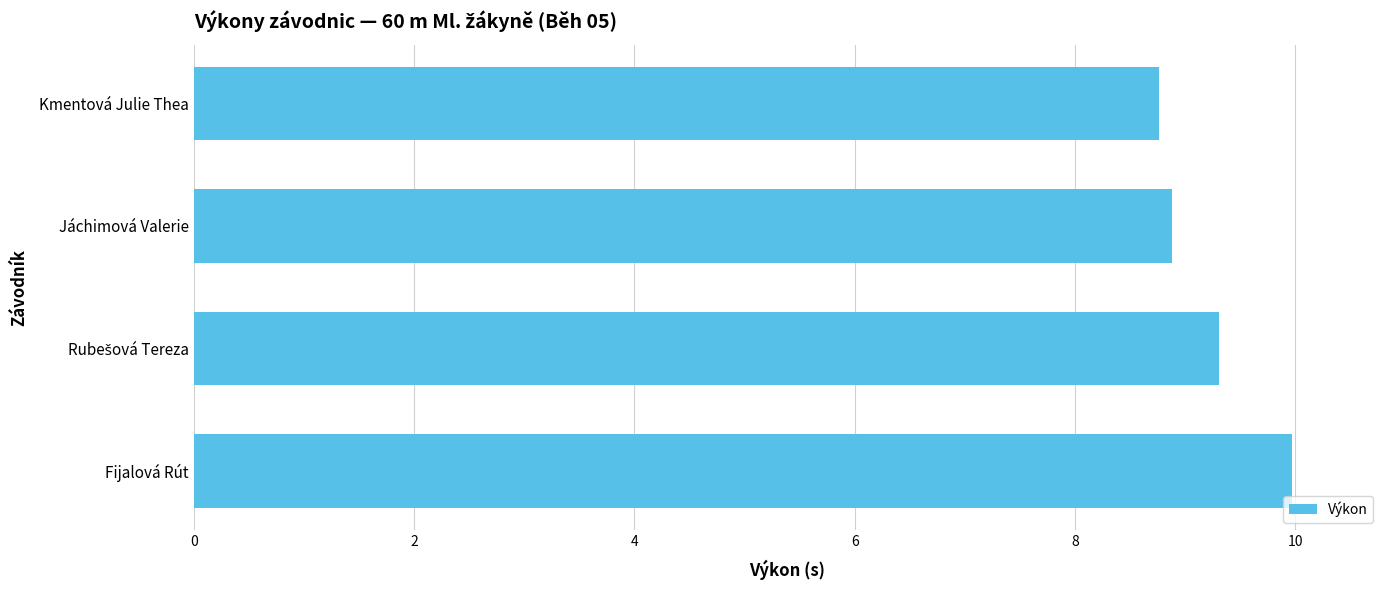

What is the label of the 4th bar from the bottom?

Kmentová Julie Thea